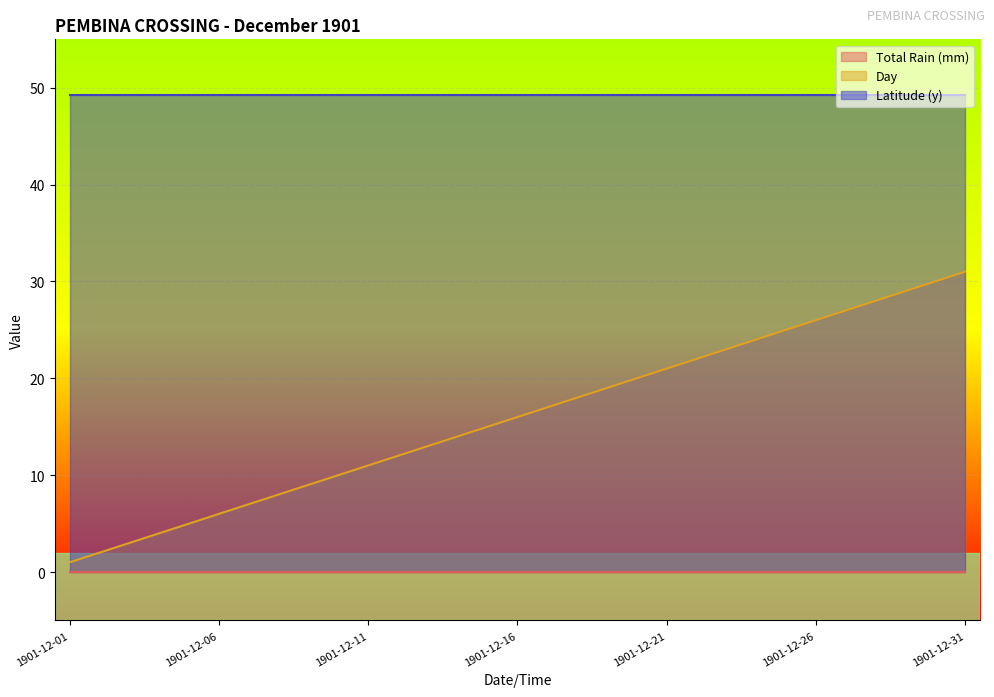

Which series has the widest spread of values?

Day